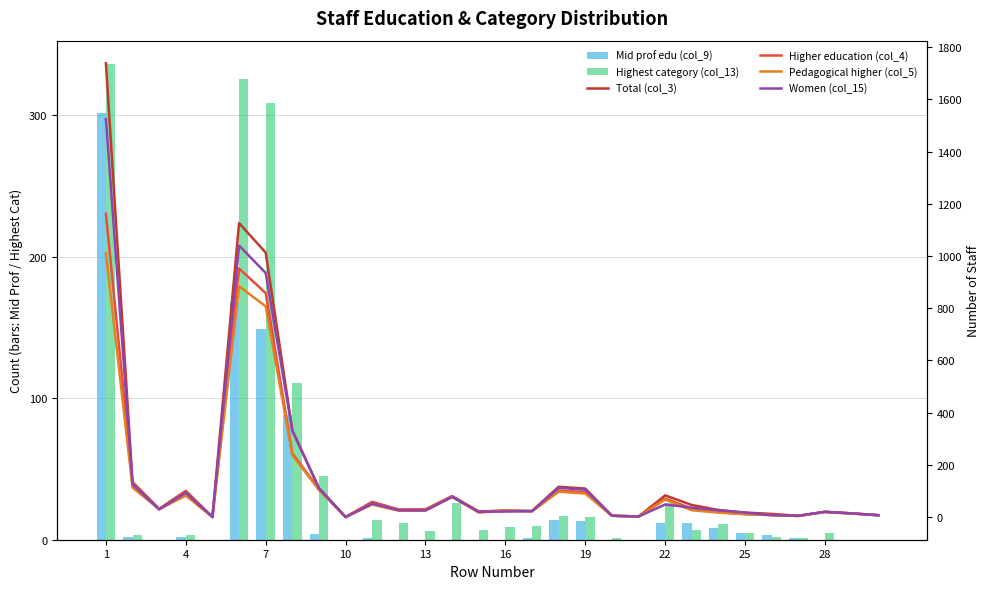

What is the sum of all Higher education (col_4) values?

4233